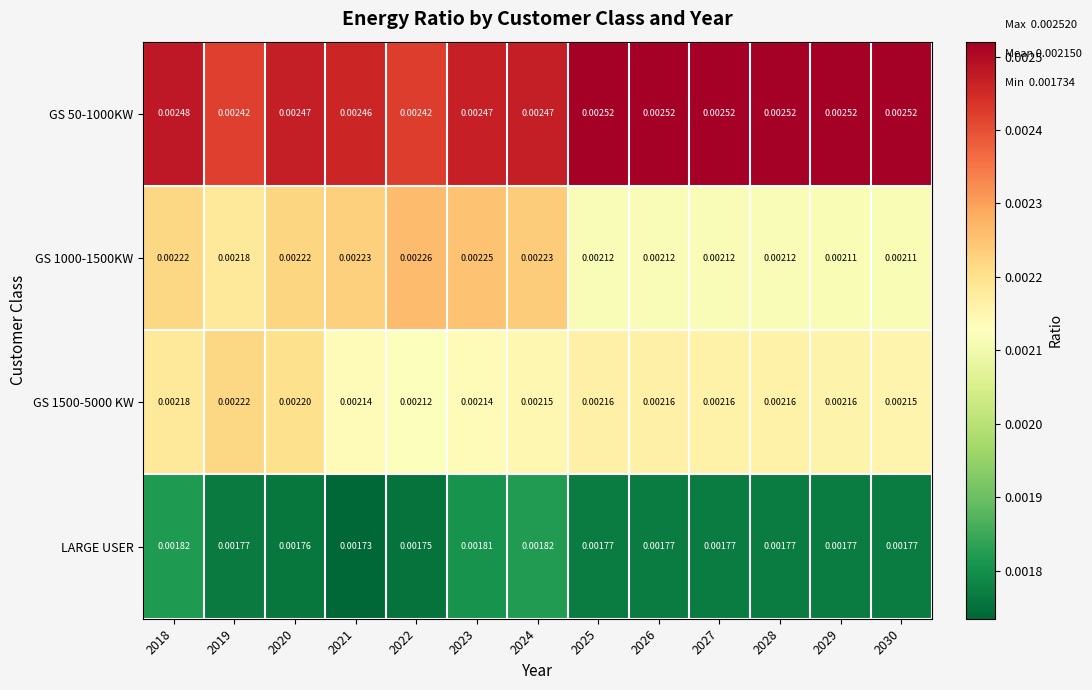

Is the value of LARGE USER at 2029 greater than the value of GS 1000-1500KW at 2024?

No